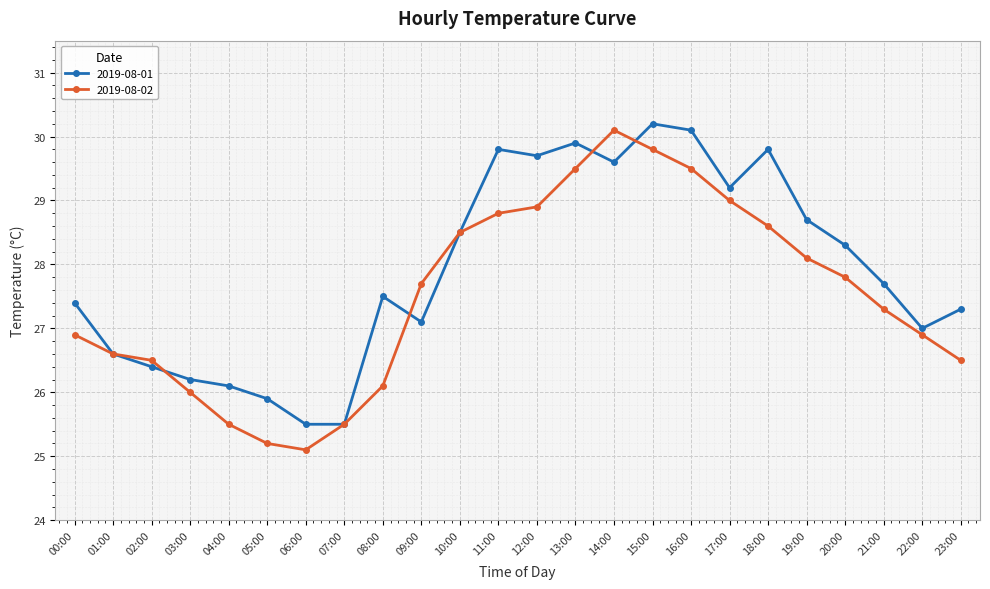

How many interior local peaks does the 2019-08-02 series have?

1